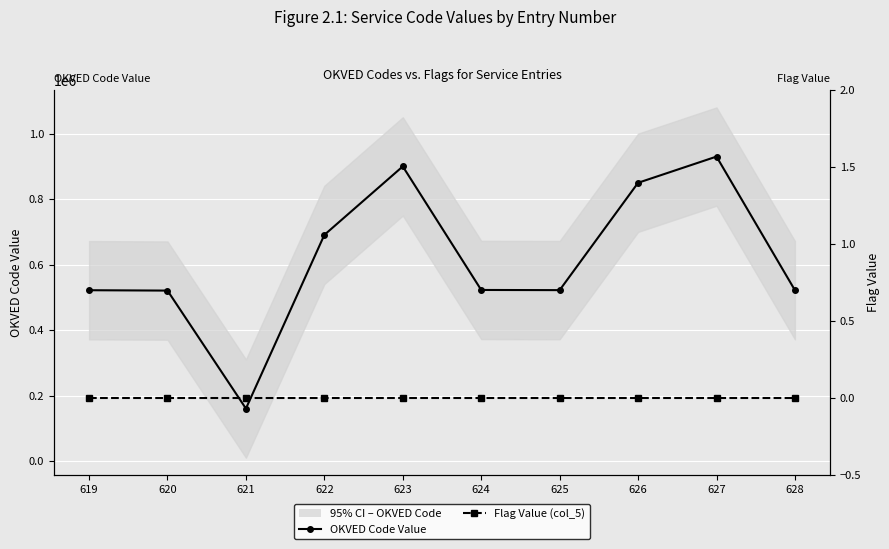

What is the value of the OKVED Code Value point at the 9th from the left?

930000